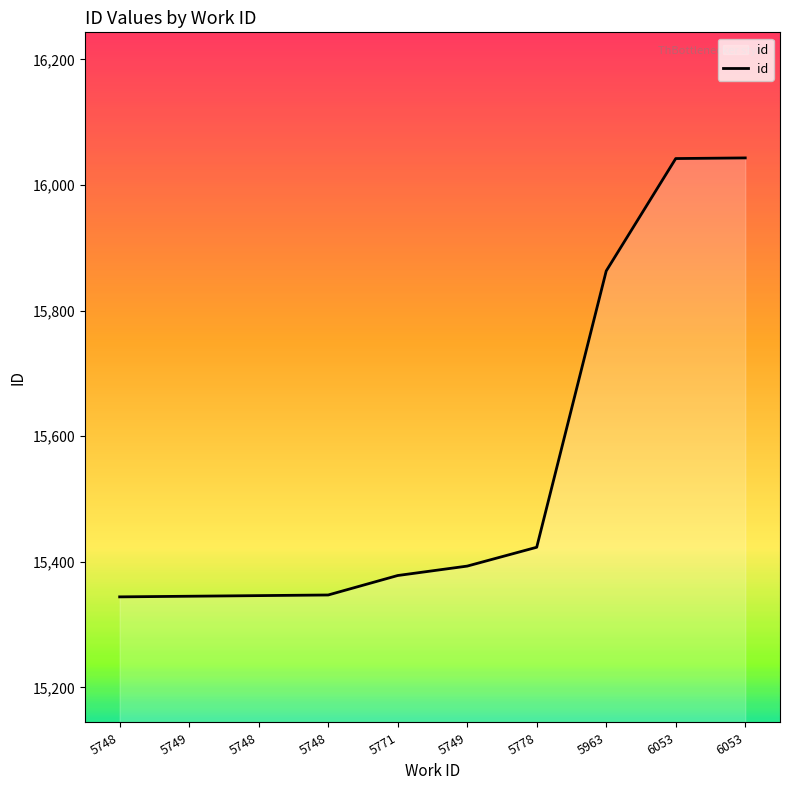

What is the sum of all values?

155524